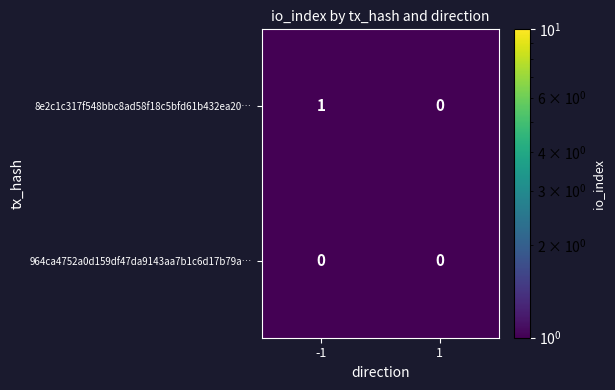

Between -1 and 1, which series saw the biggest shift?

8e2c1c317f548bbc8ad58f18c5bfd61b432ea20…